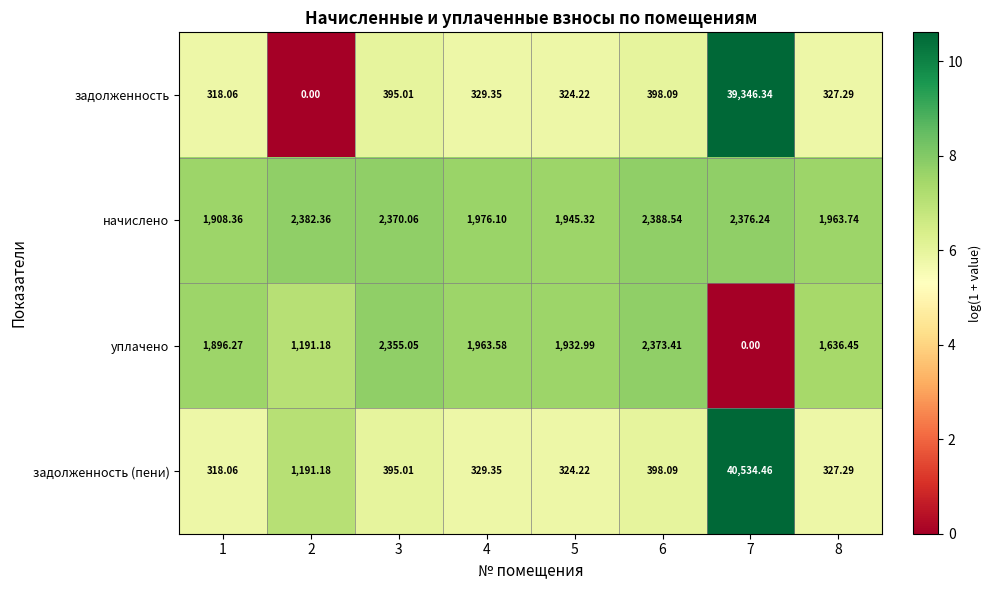

Which series has the largest range (max minus min)?

задолженность (пени)